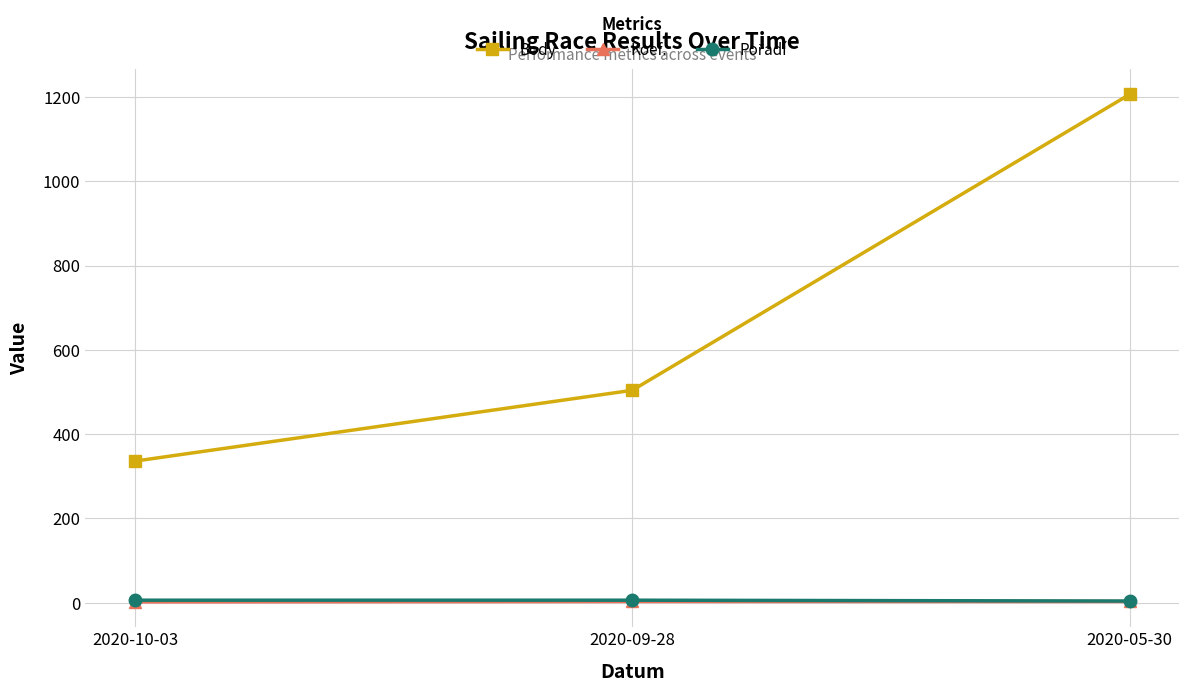

What is the smallest value displayed?

2